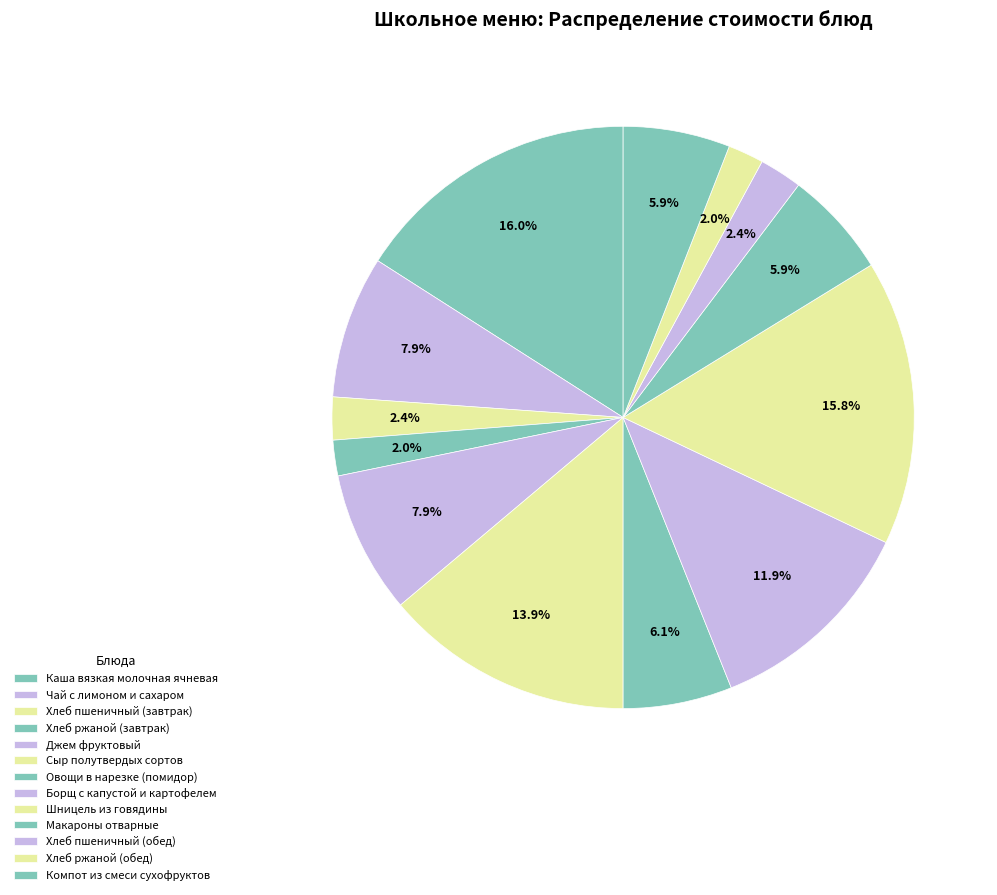

To the nearest percent, what portion does Борщ с капустой и картофелем represent?

12%